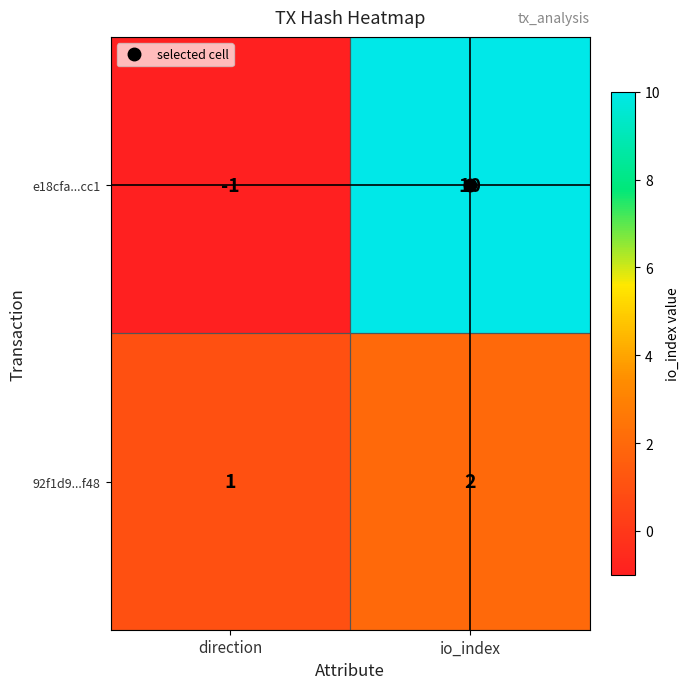

Between direction and io_index, which series saw the biggest shift?

e18cfa...cc1